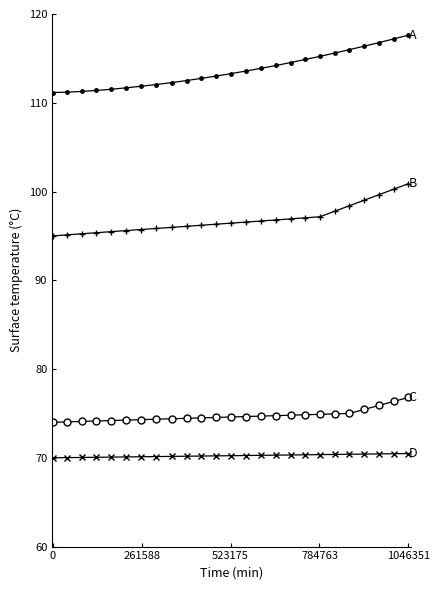

Does the chart display data point markers on the line(s)?

Yes